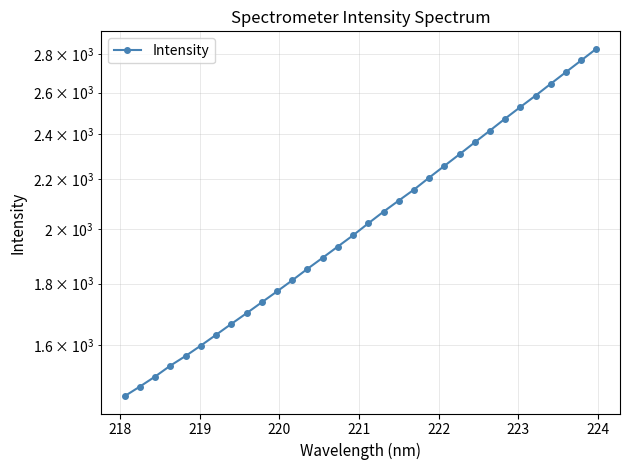

What is the minimum value shown in the chart?

1449.6